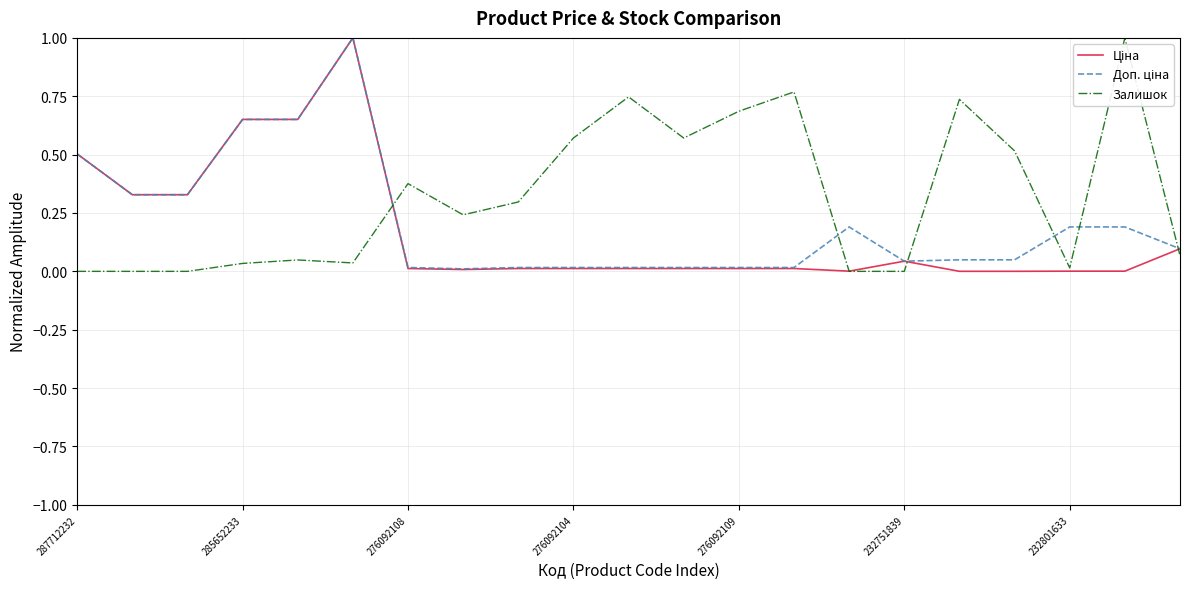

What is the maximum value shown in the chart?

1.0